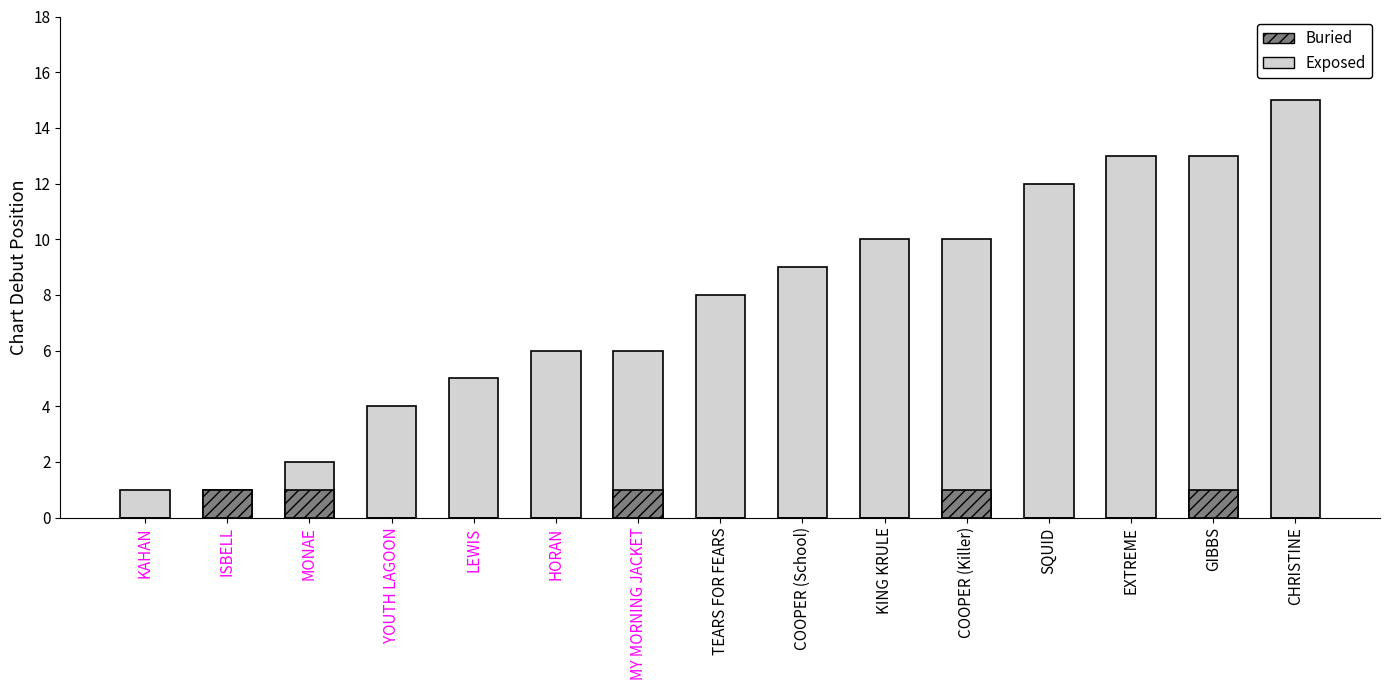

Which series has the largest total across all categories?

Exposed